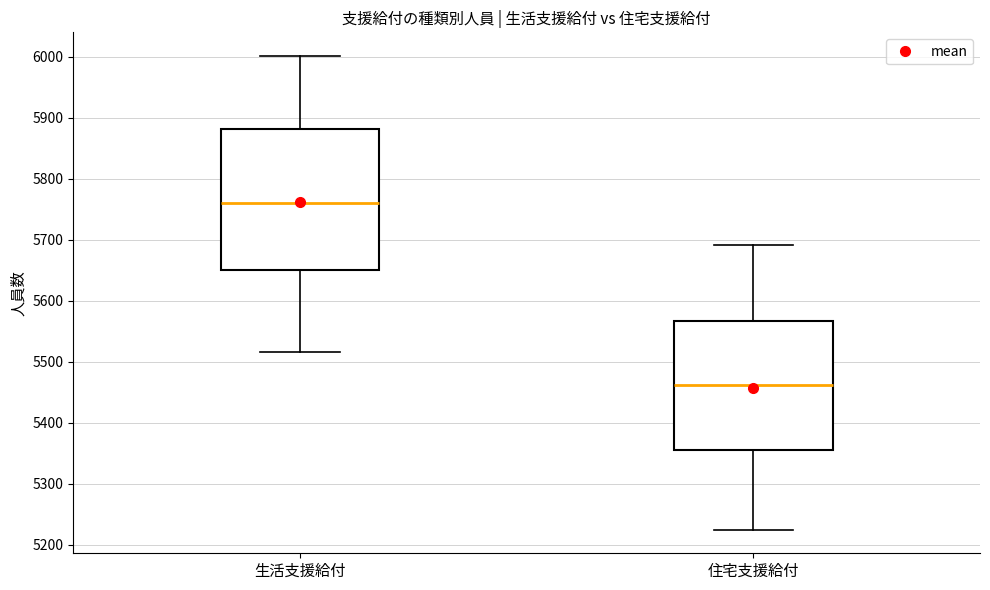

Reading left to right, read every box against the y-axis: the position of its median line, the range the box covers, and the ends of its whiskers. The values are not printed on the chart, so give them approximately, as read against the axis.

生活支援給付: median 5760, box 5650 to 5880, whiskers 5520 to 6000
住宅支援給付: median 5460, box 5350 to 5570, whiskers 5230 to 5690